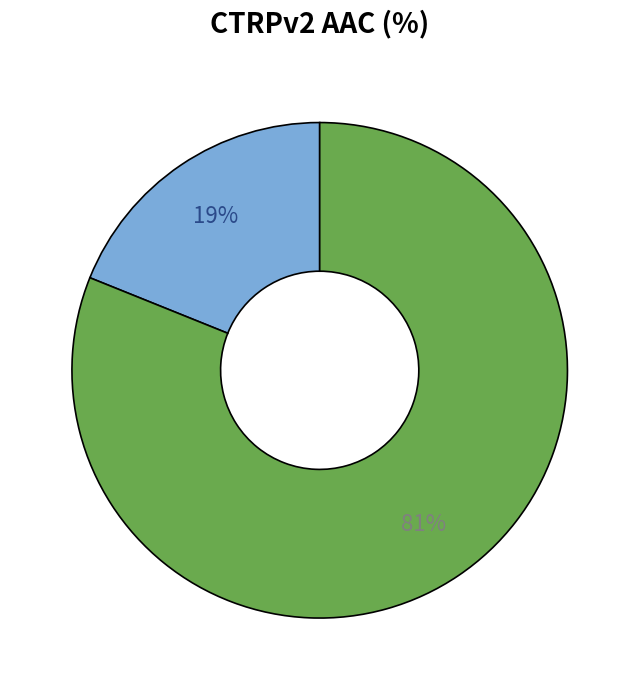

Is there any slice that represents more than half of the pie?

Yes